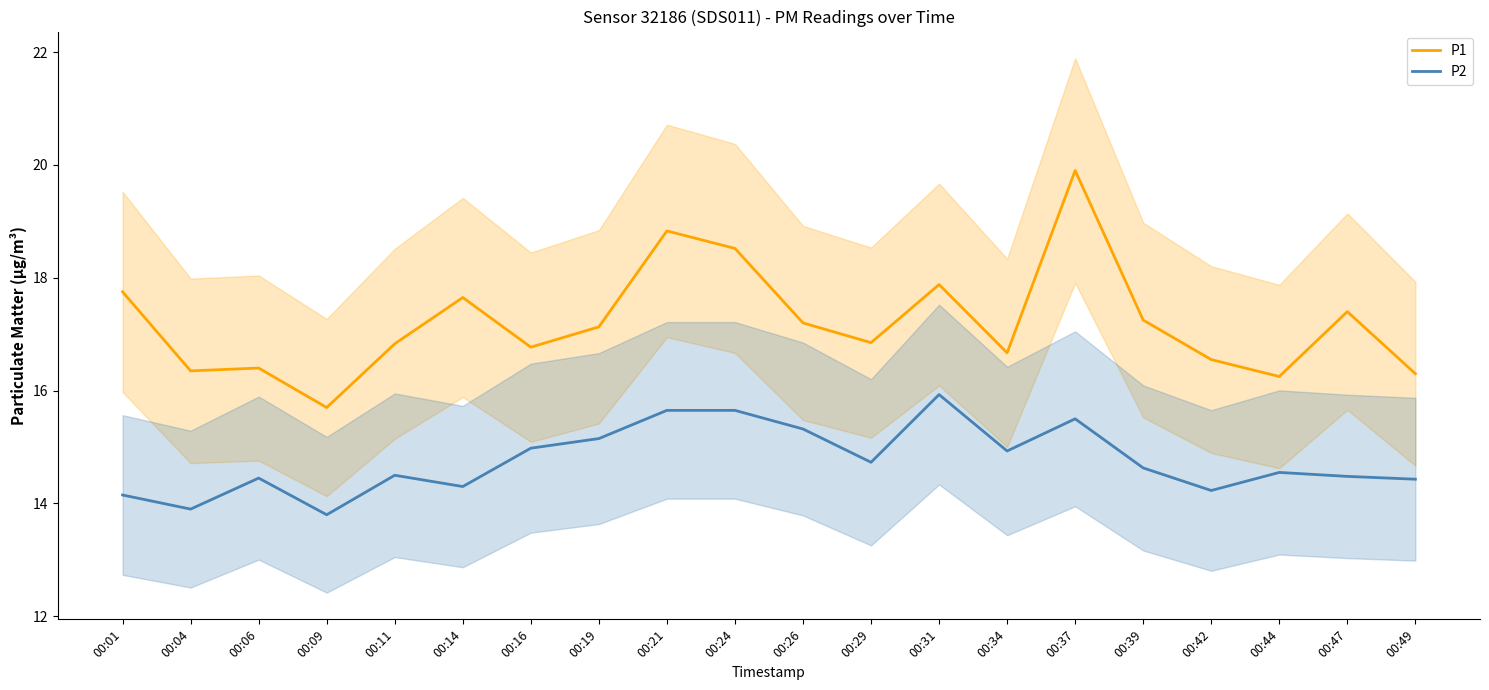

What is the maximum value shown in the chart?

19.9